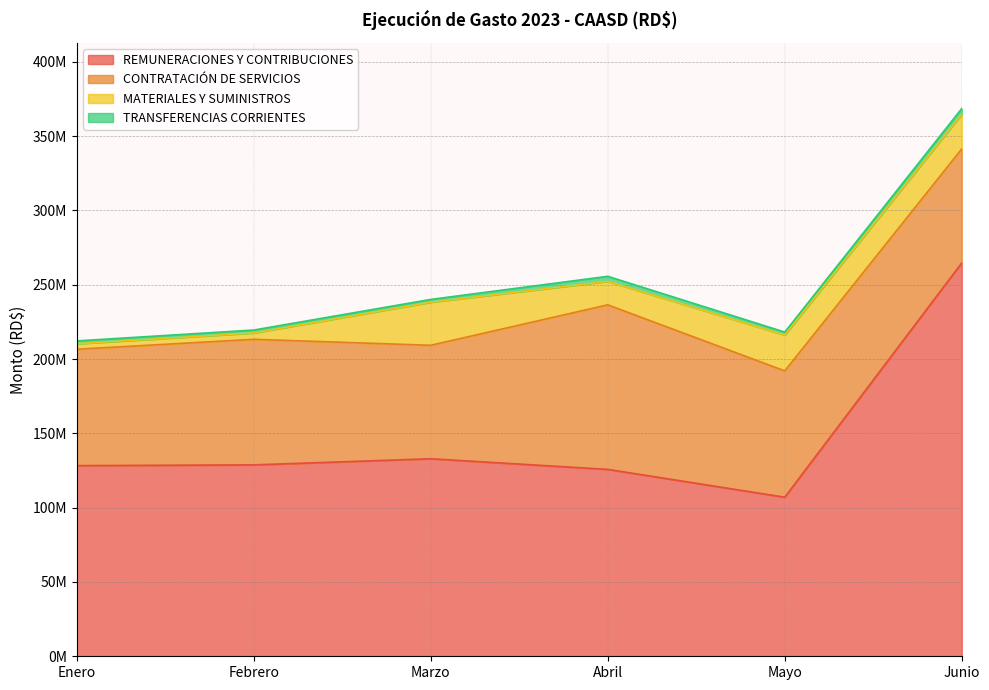

Reading right to left, what are all the values shown in this chart?

REMUNERACIONES Y CONTRIBUCIONES: 264708440.0	107046691.0	125775807.0	132924602.0	128812709.0	128293232.0
CONTRATACIÓN DE SERVICIOS: 76723395.6	84991938.6	110719286.5	76357681.8	84488867.9	78338144.8
MATERIALES Y SUMINISTROS: 23352363.9	24117194.4	15786636.4	28972096.5	4273926.0	3674807.0
TRANSFERENCIAS CORRIENTES: 3840306.0	2001673.0	3417991.0	1896328.0	1967262.0	1930468.0